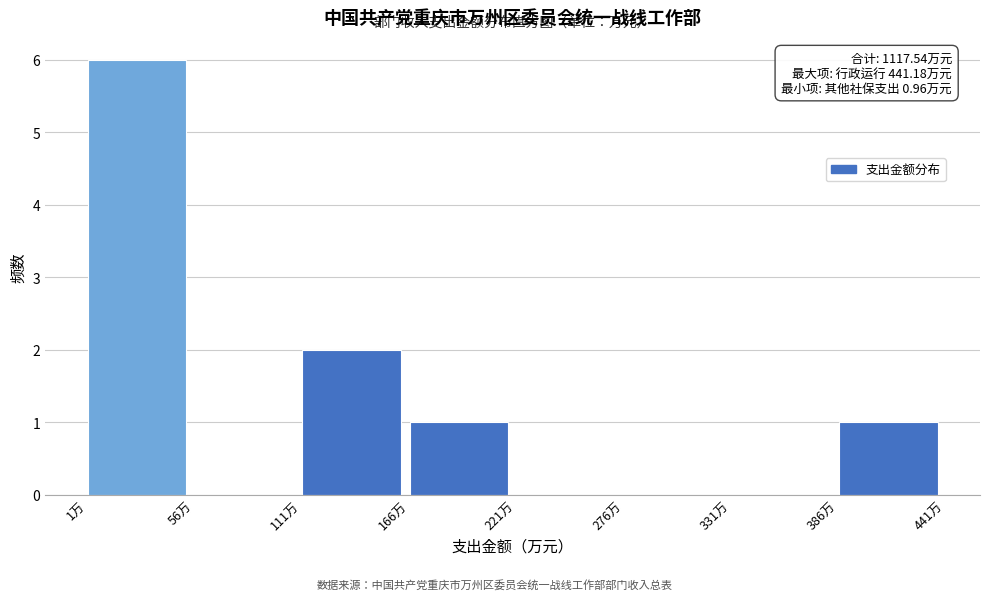

Over which range of the x-axis is the bar tallest?

0 to 60